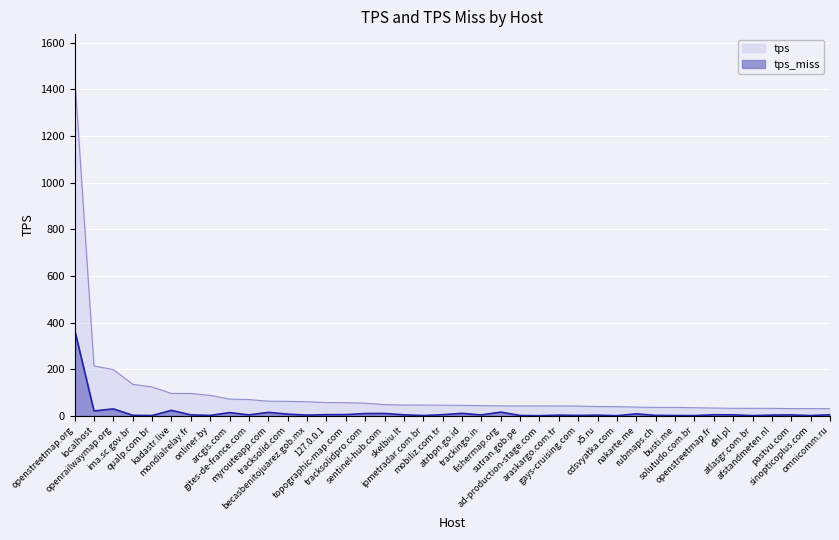

Which category has the highest value in the tps series?

openstreetmap.org